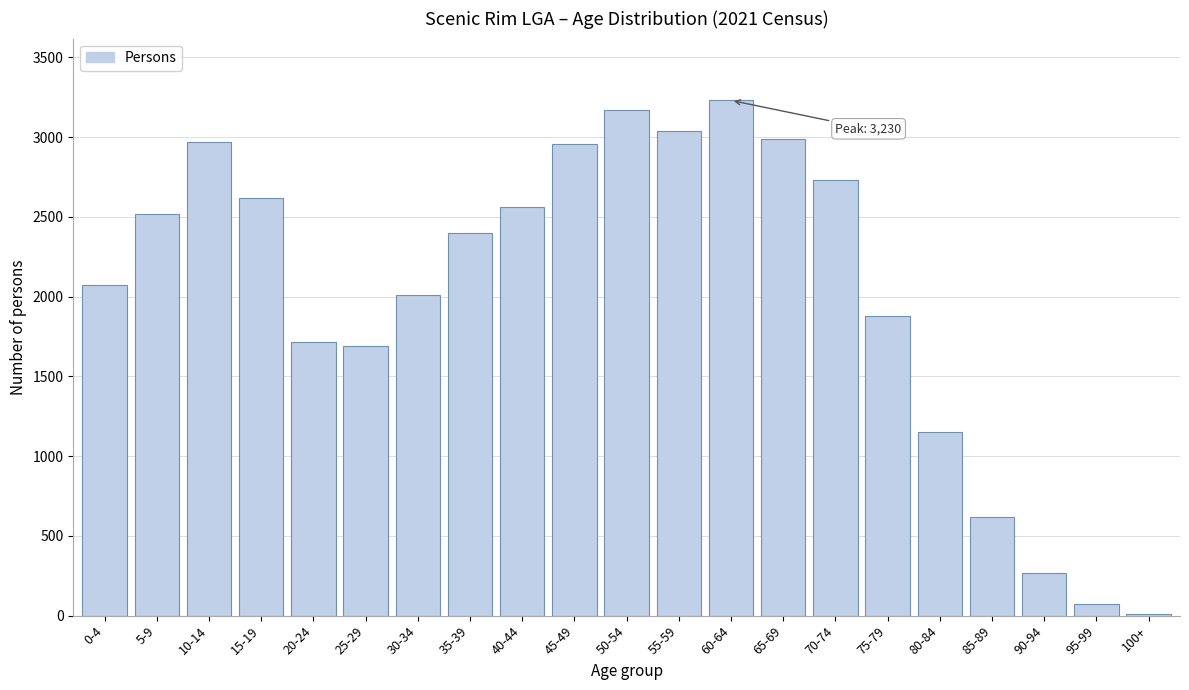

Is it true that the value at 10-14 is 1425?

False